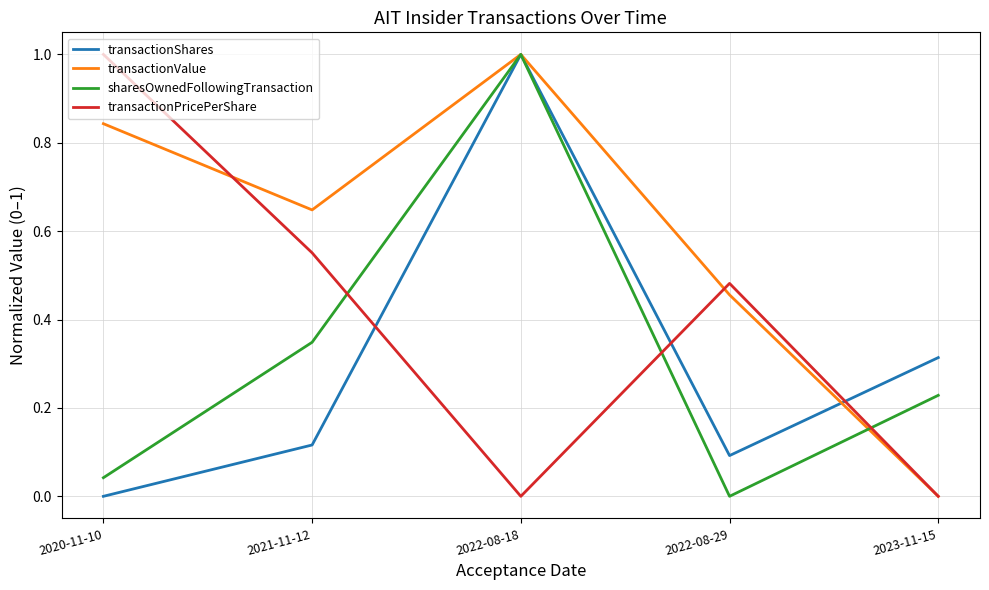

How many values in the transactionShares series exceed 0?

4